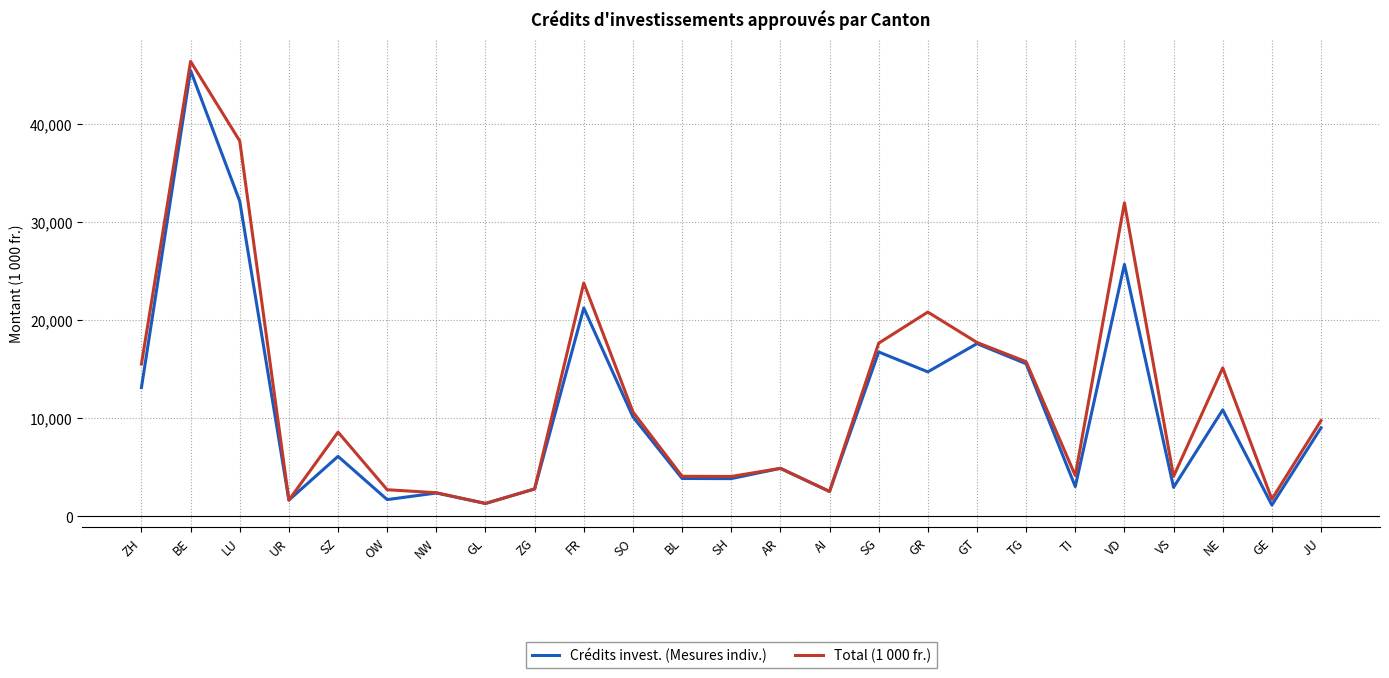

In Crédits invest. (Mesures indiv.), how many points are higher than both neighbors (excluding endpoints)?

9